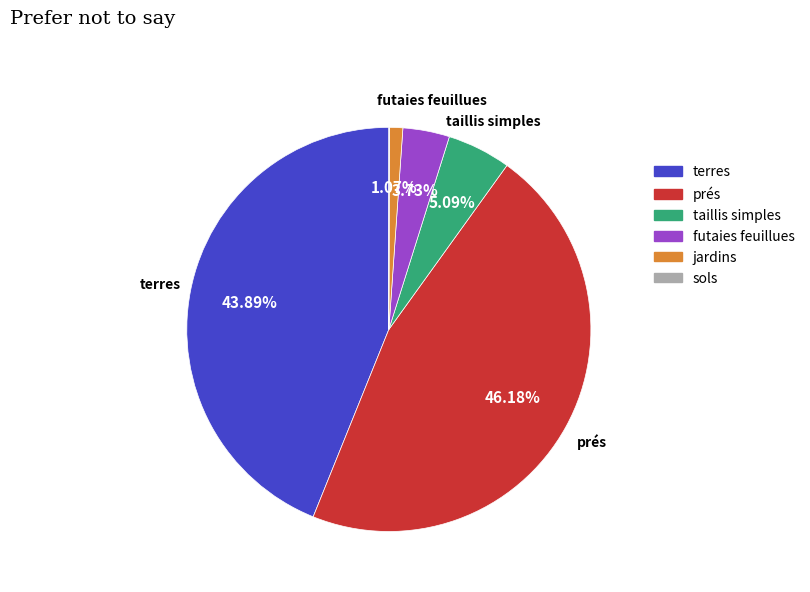

To the nearest percent, what is the combined percentage of taillis simples and prés?

51%